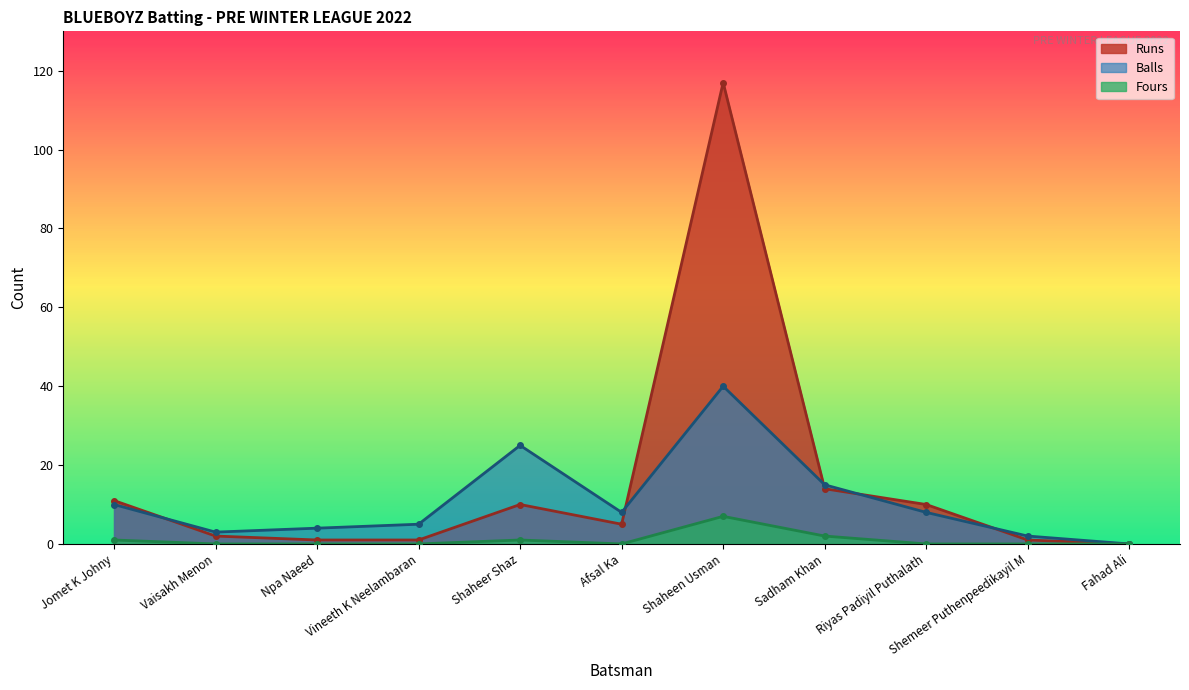

At how many categories does at least one series exceed 115?

1